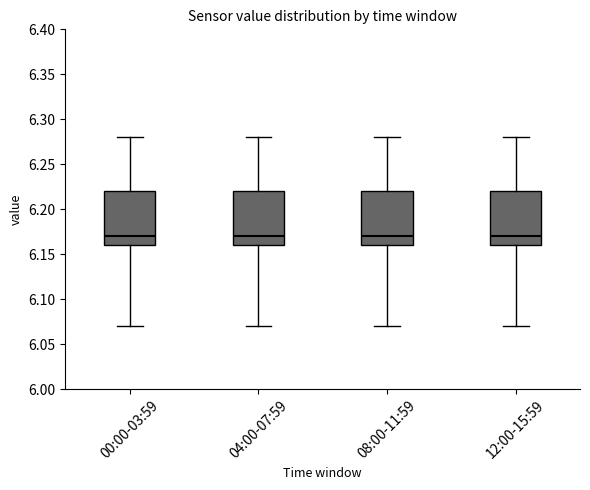

Where is the lower edge of the box for 04:00-07:59 on the y-axis? The values are not printed on the chart, so give them approximately, as read against the axis.

6.16